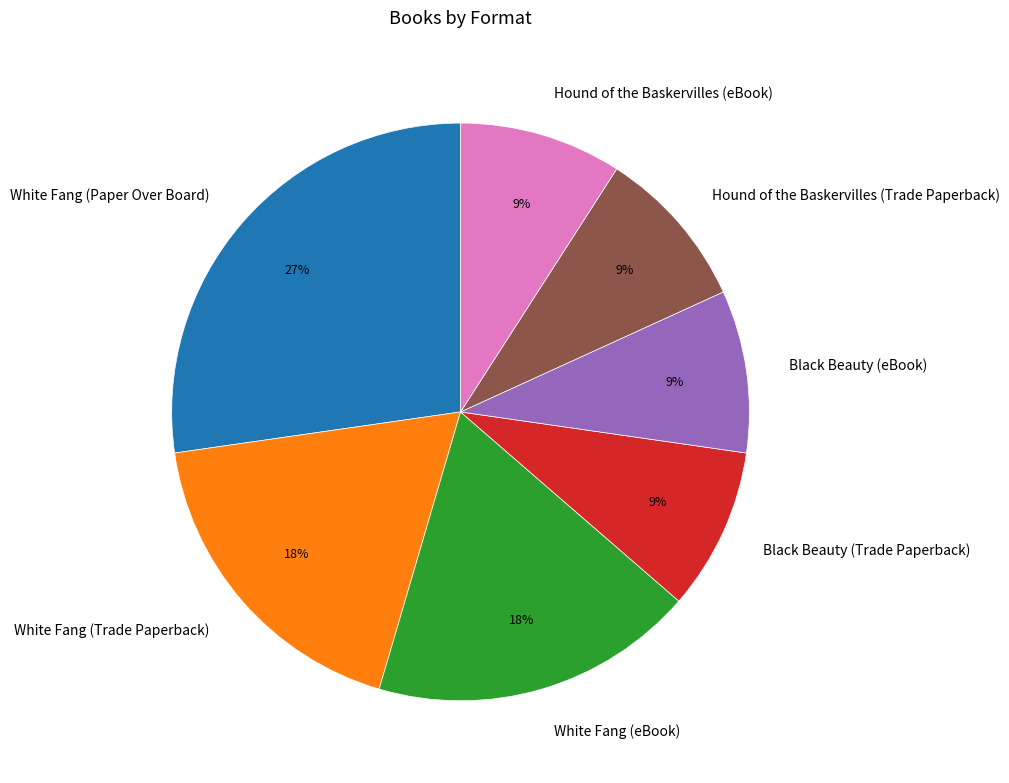

Do White Fang (Trade Paperback) and Hound of the Baskervilles (Trade Paperback) together represent more than half of the pie?

No